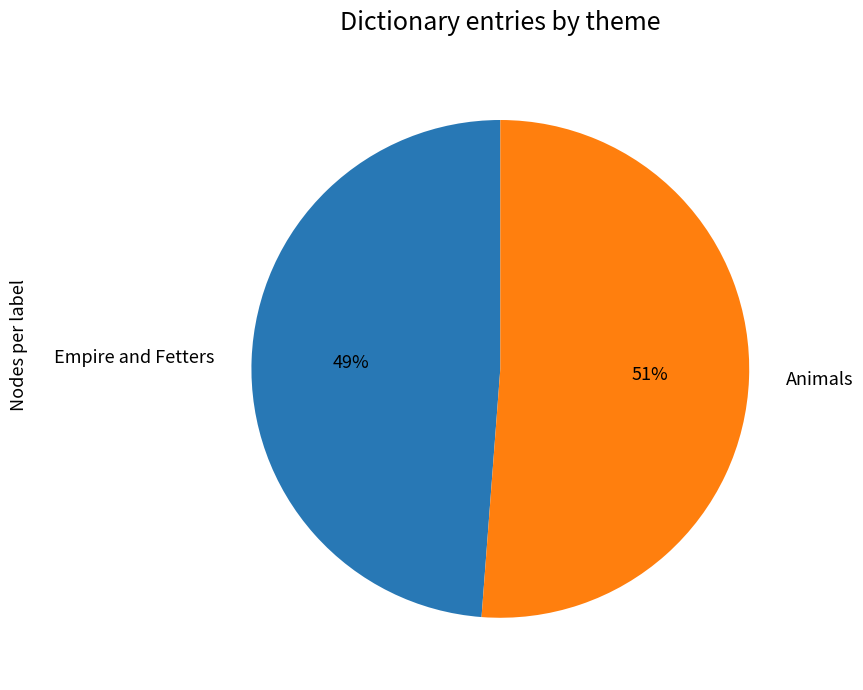

The Empire and Fetters slice represents 63% of the pie. True or false?

False